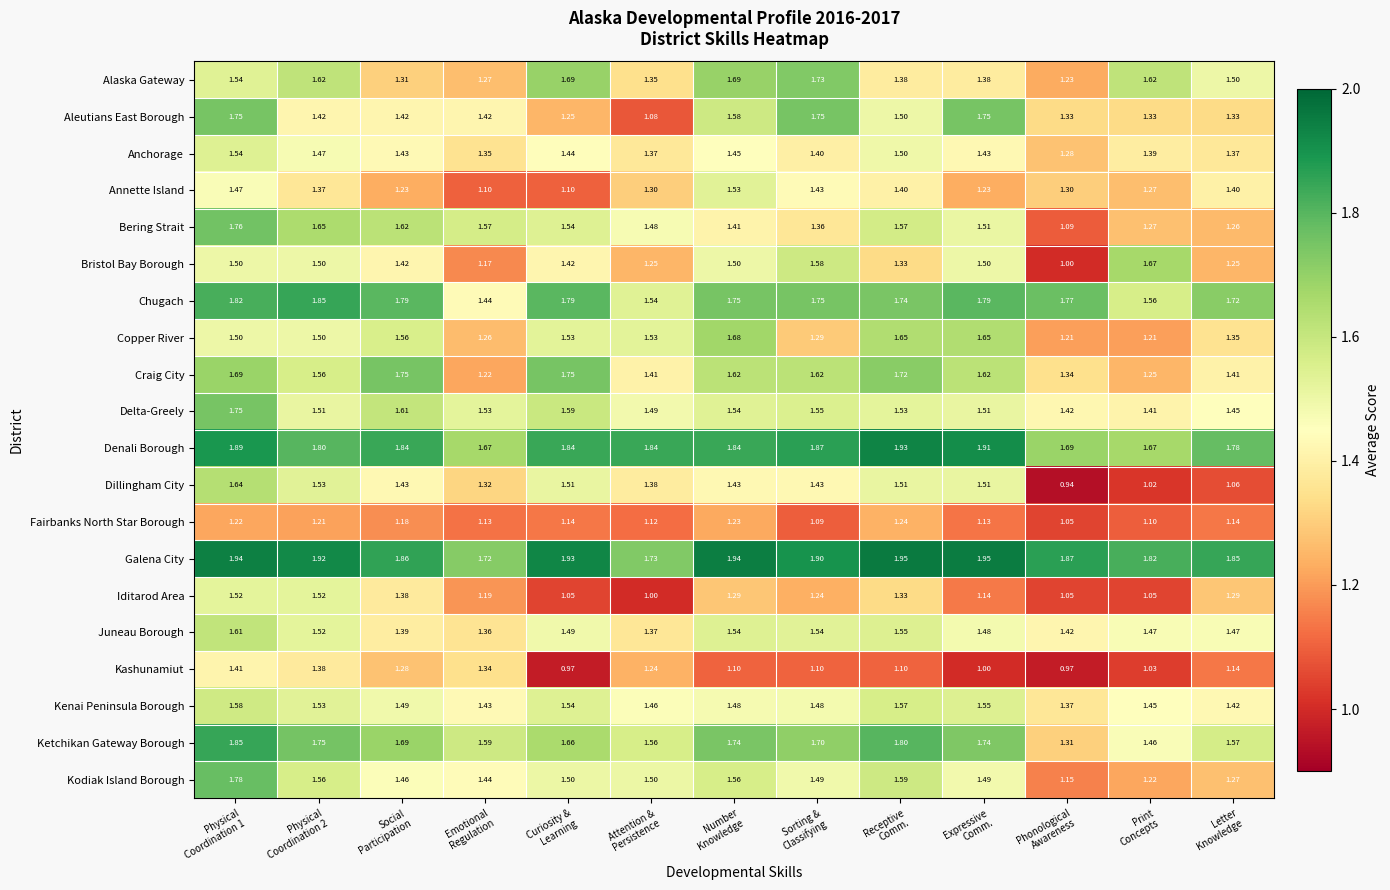

Which series has the largest total across all categories?

Galena City